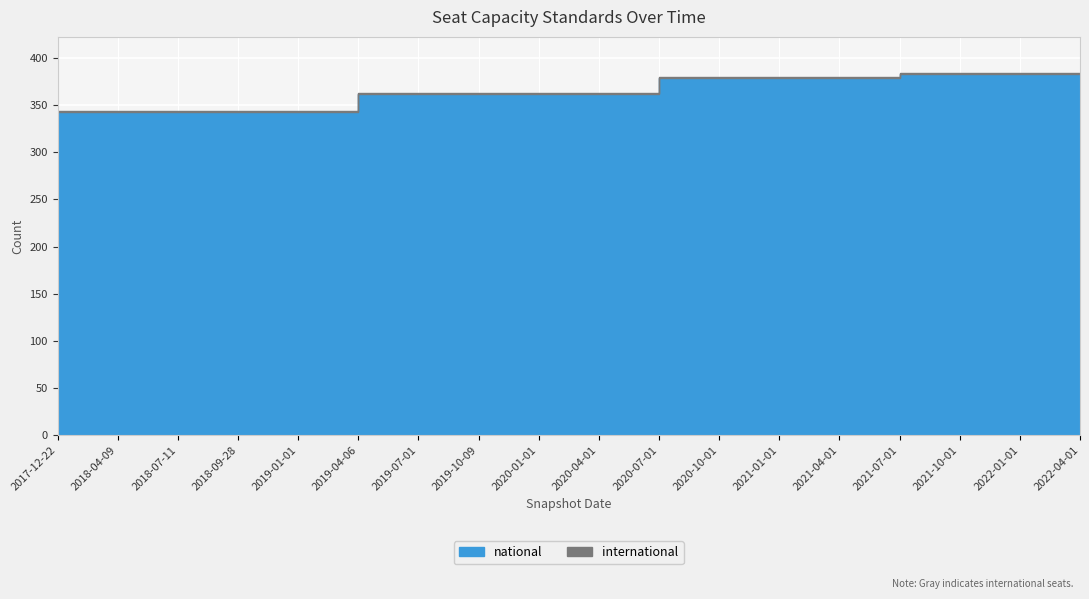

The value of national at 2017-12-22 is 460. True or false?

False